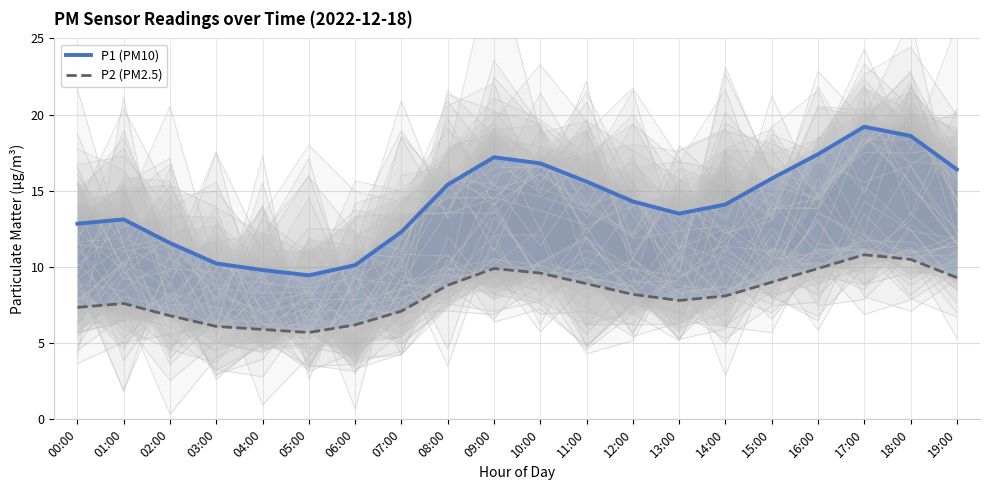

Reading left to right, extract all data points from this chart.

P1 (PM10): 00:00=12.8	01:00=13.1	02:00=11.6	03:00=10.2	04:00=9.8	05:00=9.4	06:00=10.1	07:00=12.3	08:00=15.4	09:00=17.2	10:00=16.8	11:00=15.6	12:00=14.3	13:00=13.5	14:00=14.1	15:00=15.8	16:00=17.4	17:00=19.2	18:00=18.6	19:00=16.4
P2 (PM2.5): 00:00=7.3	01:00=7.6	02:00=6.8	03:00=6.1	04:00=5.9	05:00=5.7	06:00=6.2	07:00=7.1	08:00=8.8	09:00=9.9	10:00=9.6	11:00=8.9	12:00=8.2	13:00=7.8	14:00=8.1	15:00=9.0	16:00=9.9	17:00=10.8	18:00=10.5	19:00=9.3